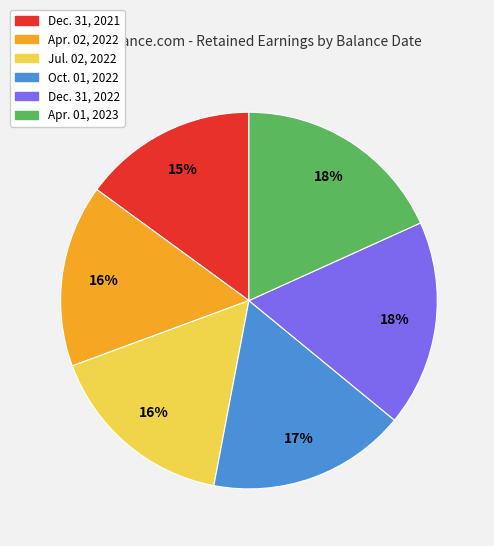

How many slices are in this pie chart?

6